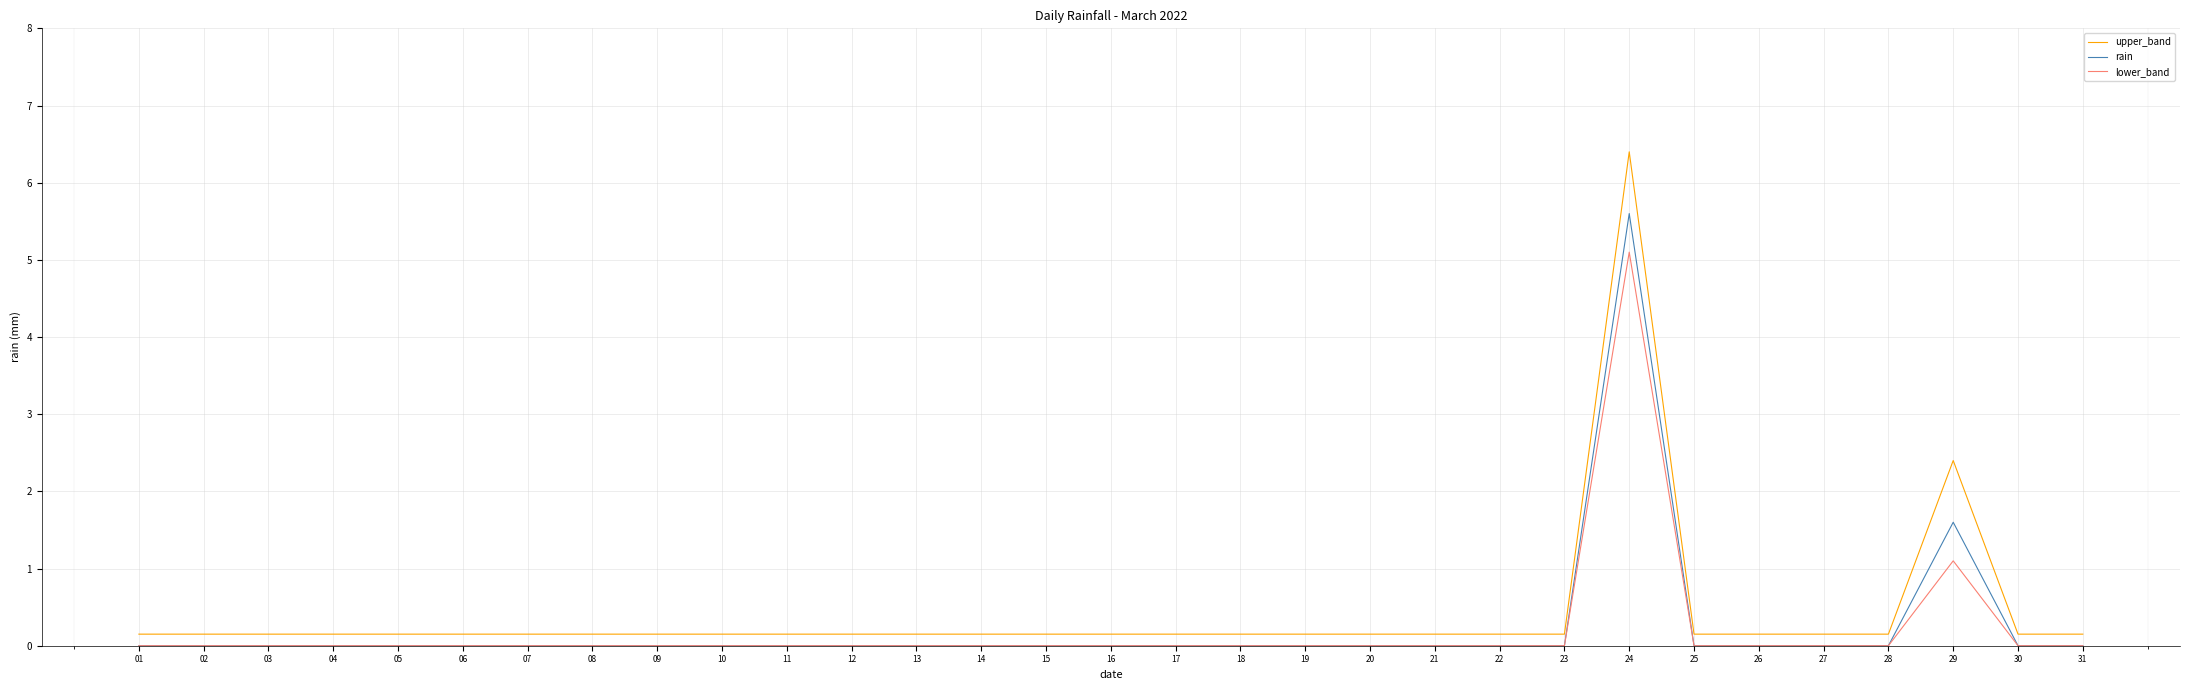

True or false: lower_band has a value of -1.8 at 06.

False